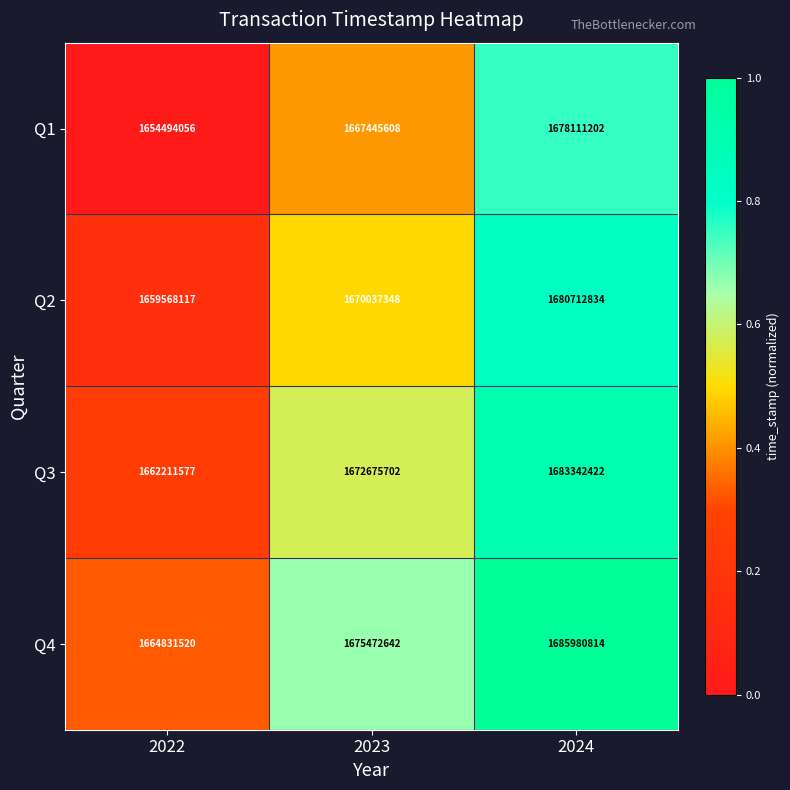

What is the sum of the Q2 values at 2024 and 2022?

3340280951